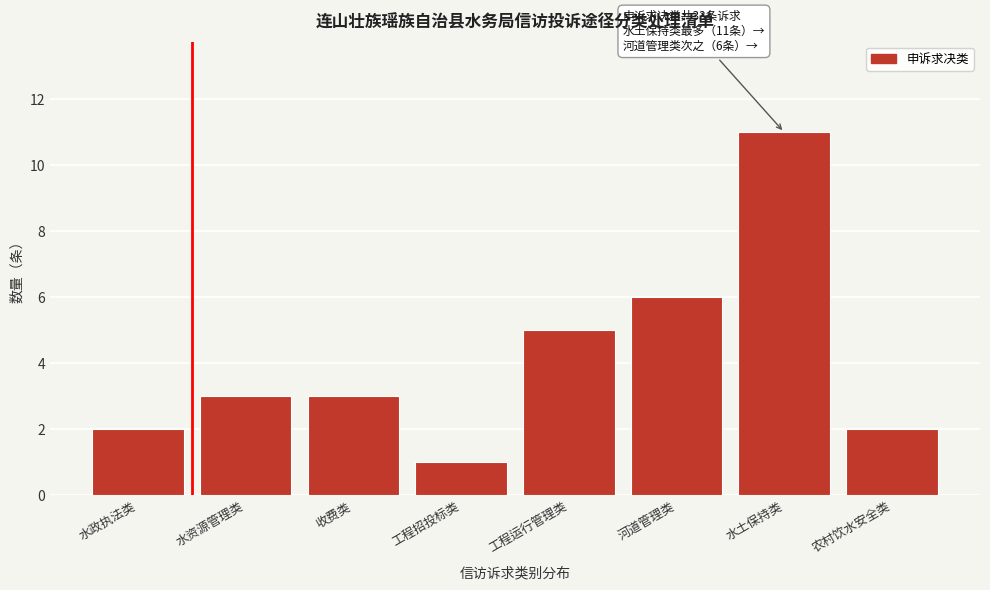

Reading left to right, transcribe all the data shown in this chart.

2	3	3	1	5	6	11	2